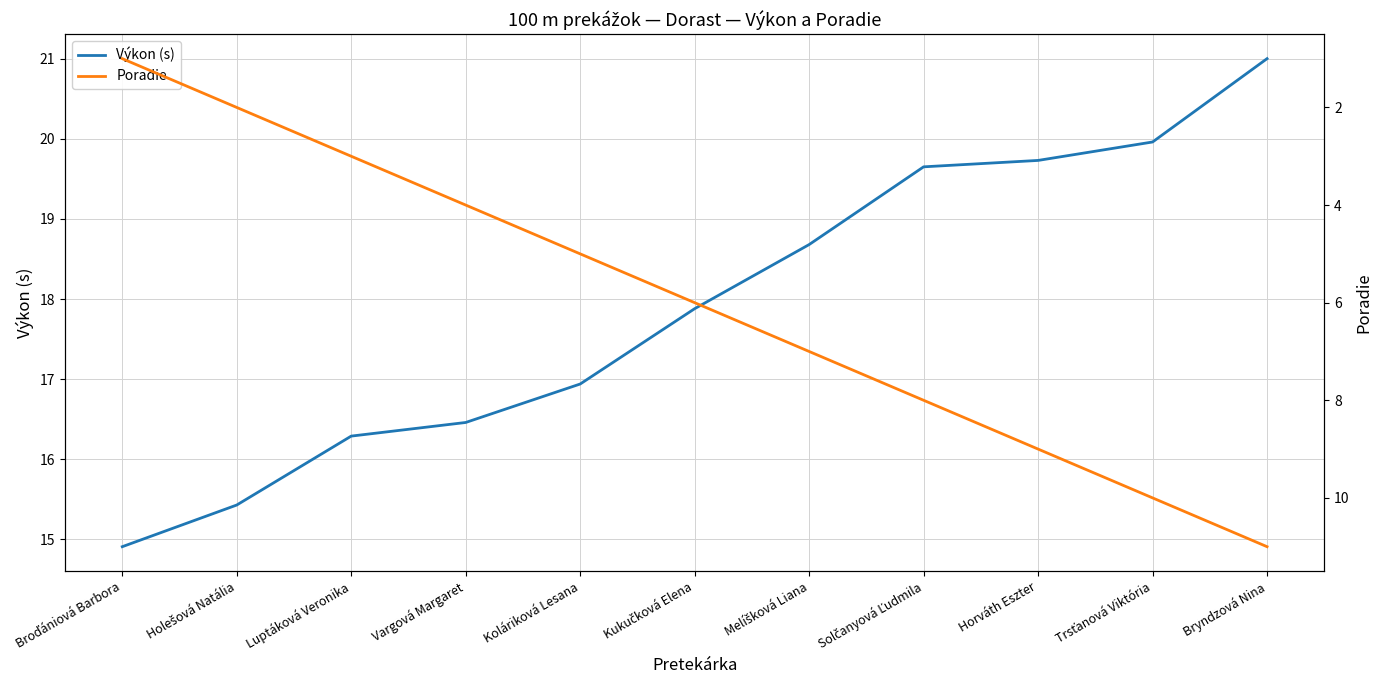

Reading left to right, extract all data points from this chart.

Výkon (s): Broďániová Barbora=14.9	Holešová Natália=15.4	Luptáková Veronika=16.3	Vargová Margaret=16.5	Koláriková Lesana=16.9	Kukučková Elena=17.9	Melíšková Liana=18.7	Solčanyová Ľudmila=19.6	Horváth Eszter=19.7	Trsťanová Viktória=20.0	Bryndzová Nina=21.0
Poradie: Broďániová Barbora=1.0	Holešová Natália=2.0	Luptáková Veronika=3.0	Vargová Margaret=4.0	Koláriková Lesana=5.0	Kukučková Elena=6.0	Melíšková Liana=7.0	Solčanyová Ľudmila=8.0	Horváth Eszter=9.0	Trsťanová Viktória=10.0	Bryndzová Nina=11.0